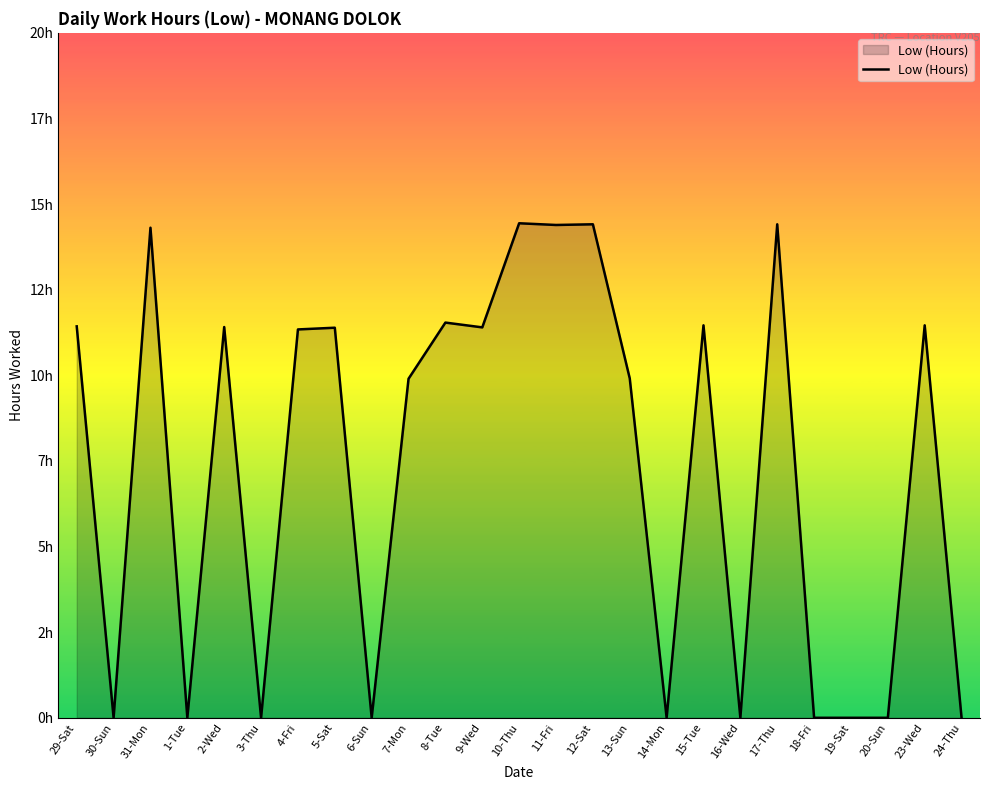

Is this an area chart (filled region under the line)?

Yes